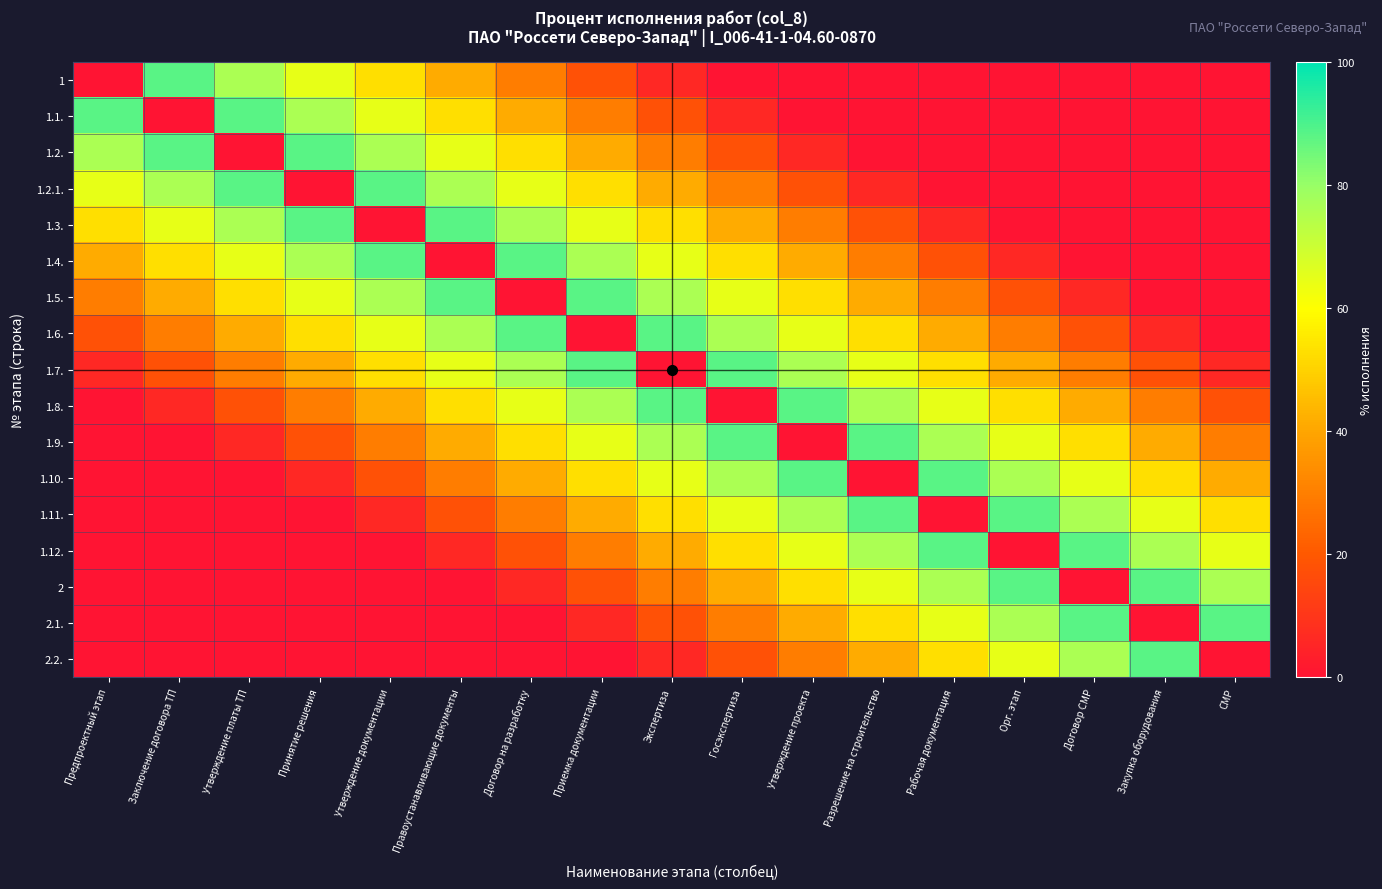

What is the total value across all series at Приемка документации?

747.1